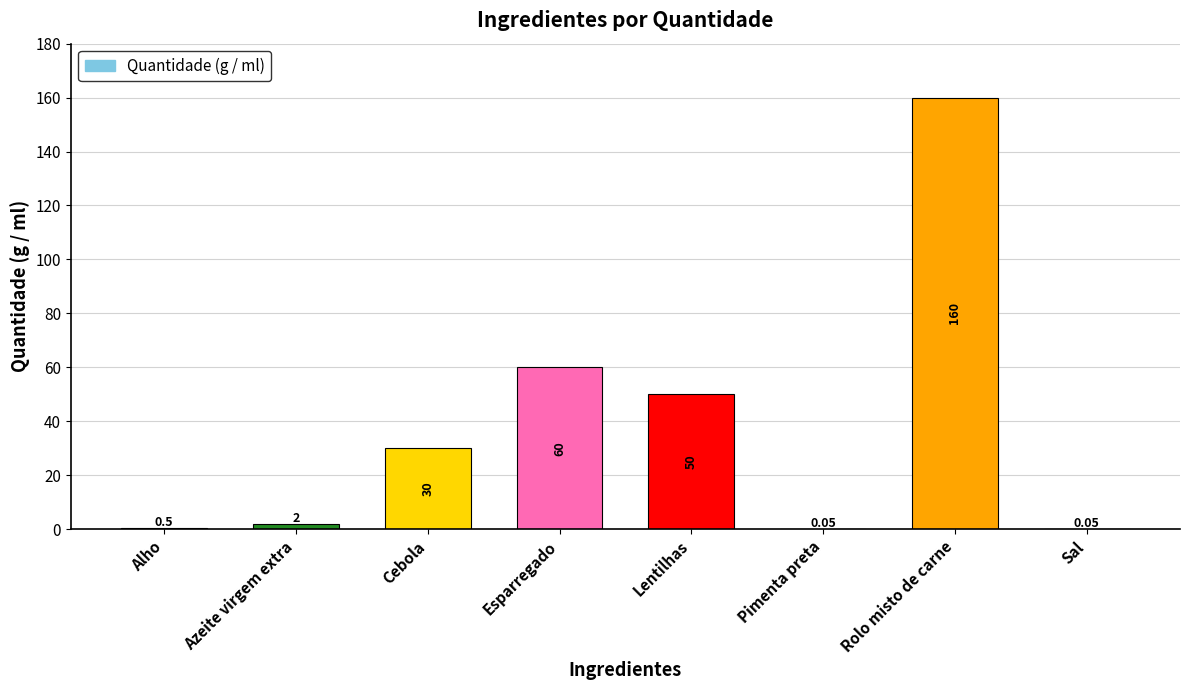

What is the sum of the values at Cebola and Lentilhas?

80.0